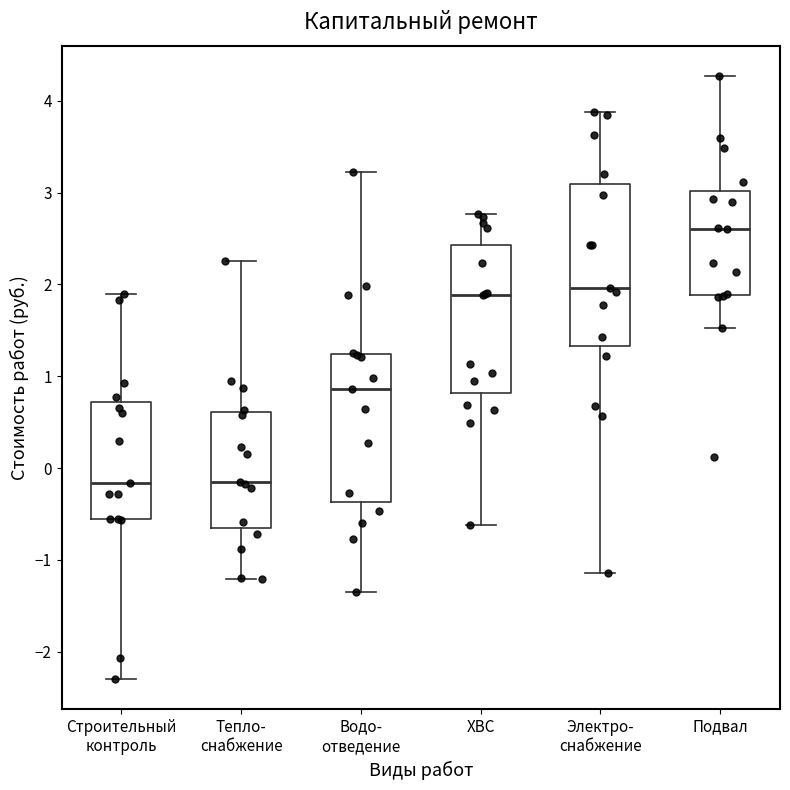

Where is the upper edge of the box for Строительный контроль on the y-axis? The values are not printed on the chart, so give them approximately, as read against the axis.

0.7